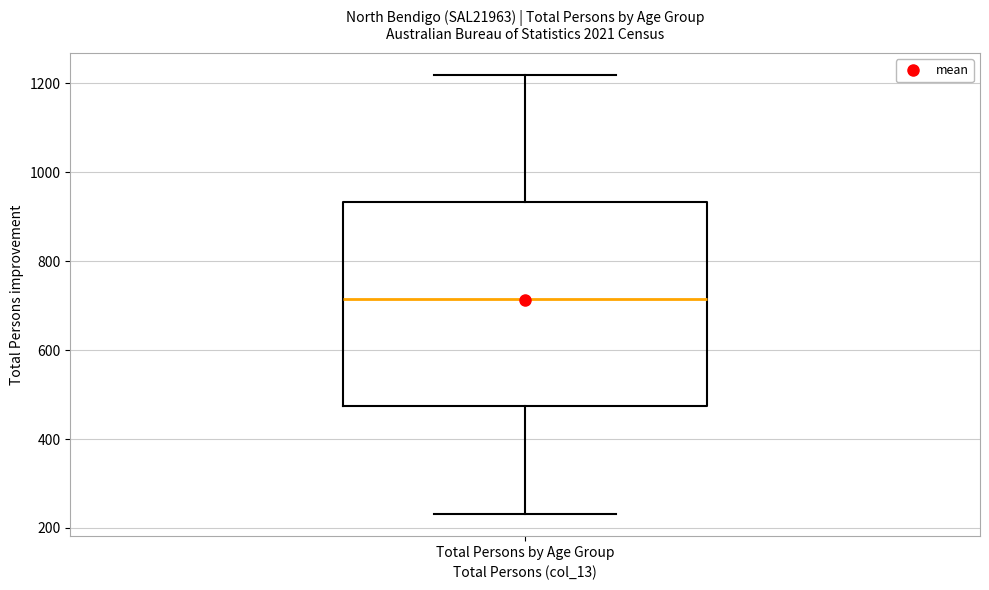

Where is the upper edge of the box for Total Persons by Age Group on the y-axis? The values are not printed on the chart, so give them approximately, as read against the axis.

940